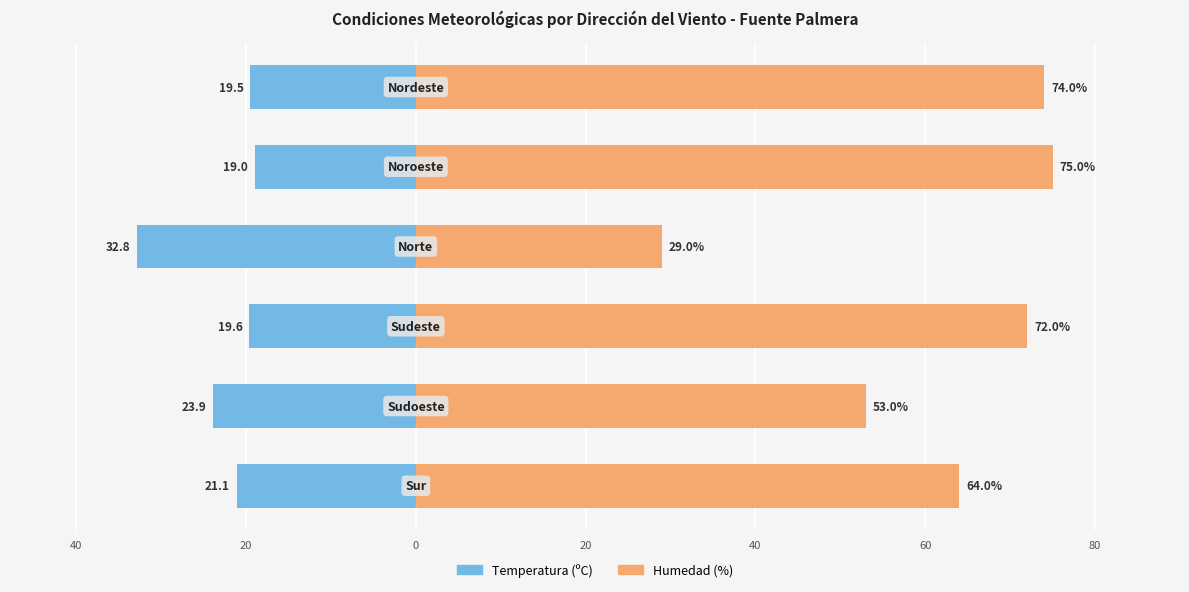

Reading right to left, list all the values displayed in this chart.

Temperatura (ºC): -19.5	-19.0	-32.8	-19.6	-23.9	-21.1
Humedad (%): 74.0	75.0	29.0	72.0	53.0	64.0